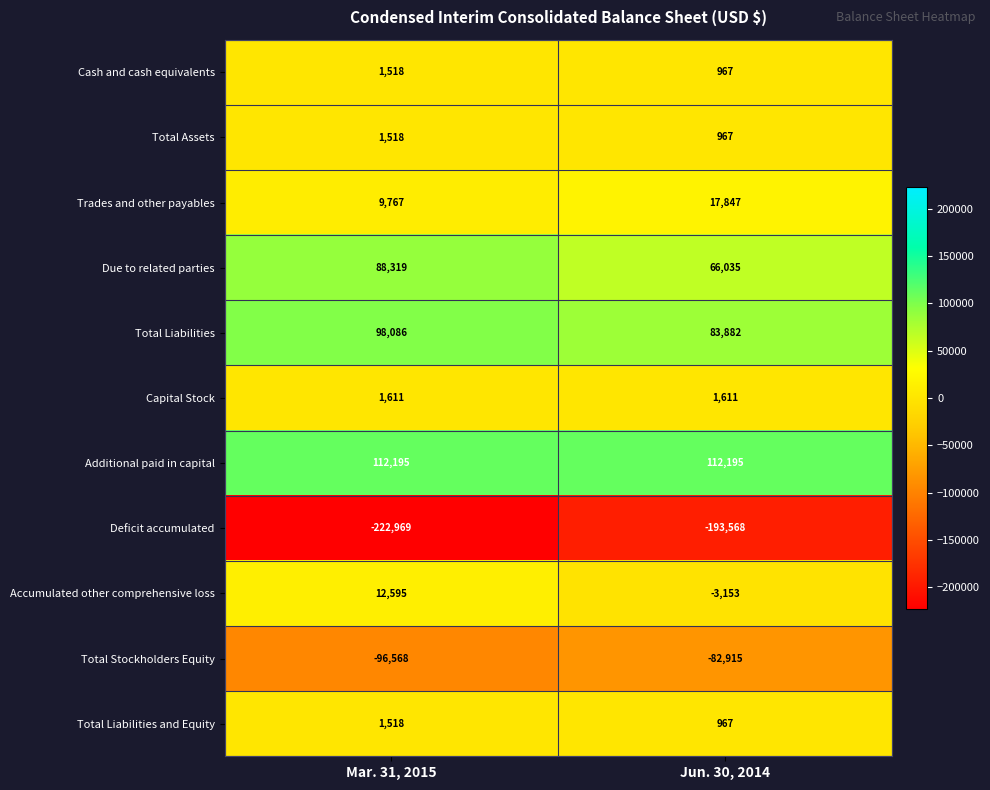

Which series has the largest range (max minus min)?

Deficit accumulated